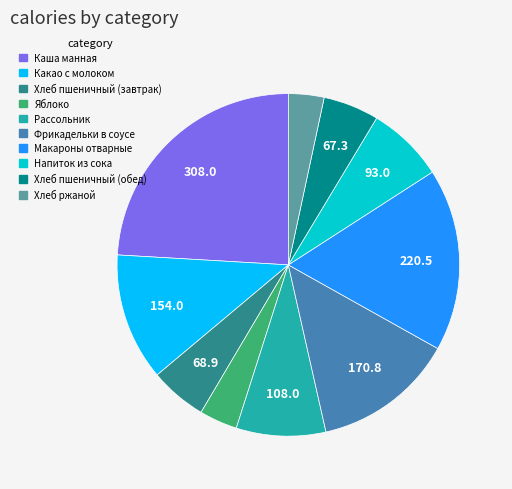

Which category has the biggest portion of the pie?

Каша манная